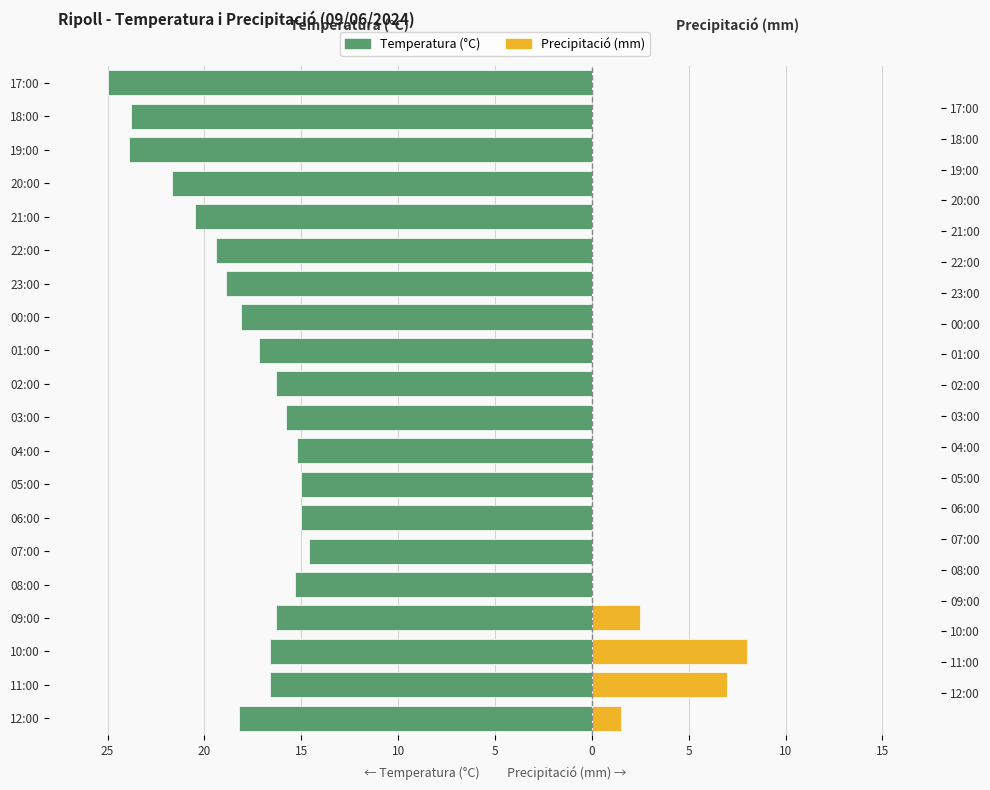

Between 04:00 and 19:00, which is larger?

04:00